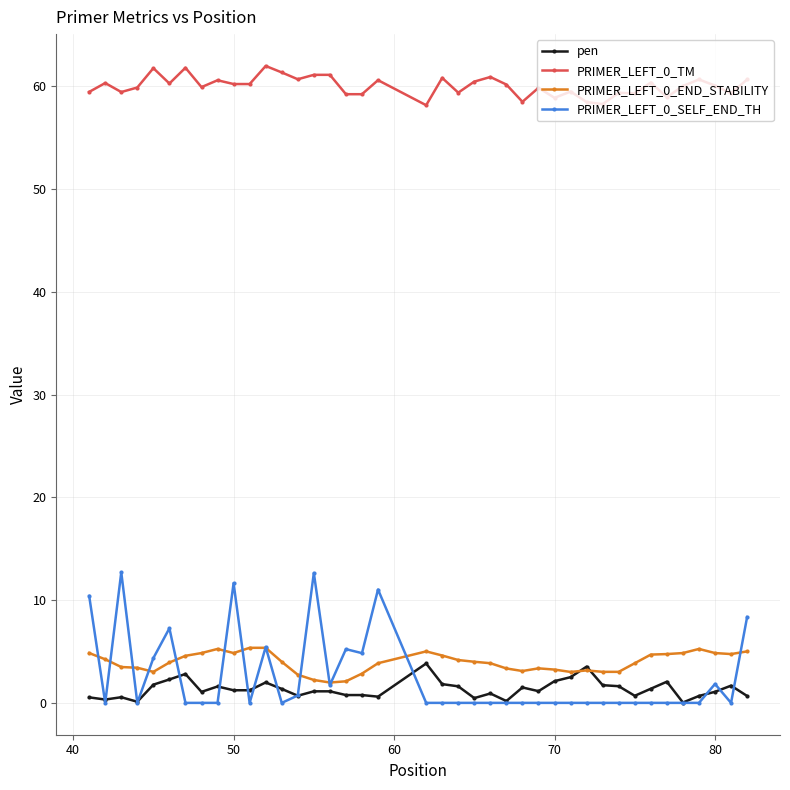

How many series are shown in this chart?

4